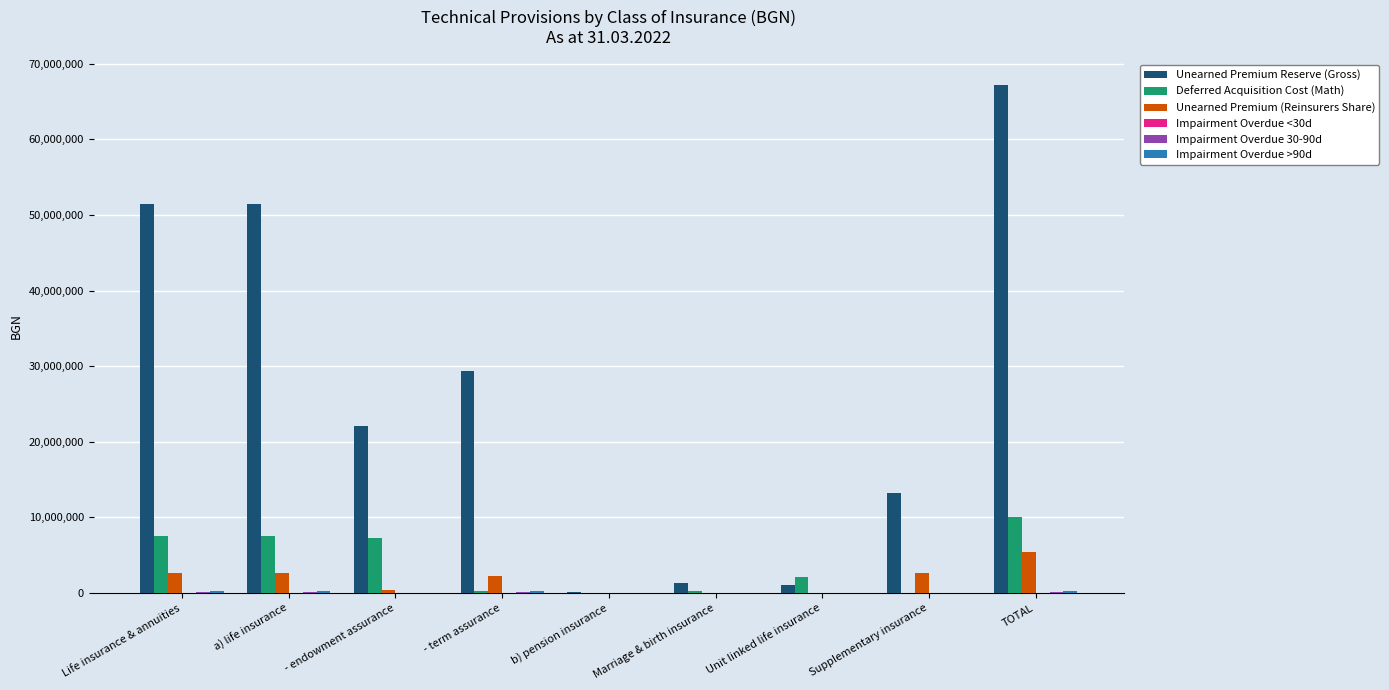

True or false: Deferred Acquisition Cost (Math) has a value of -4716196.1 at b) pension insurance.

False